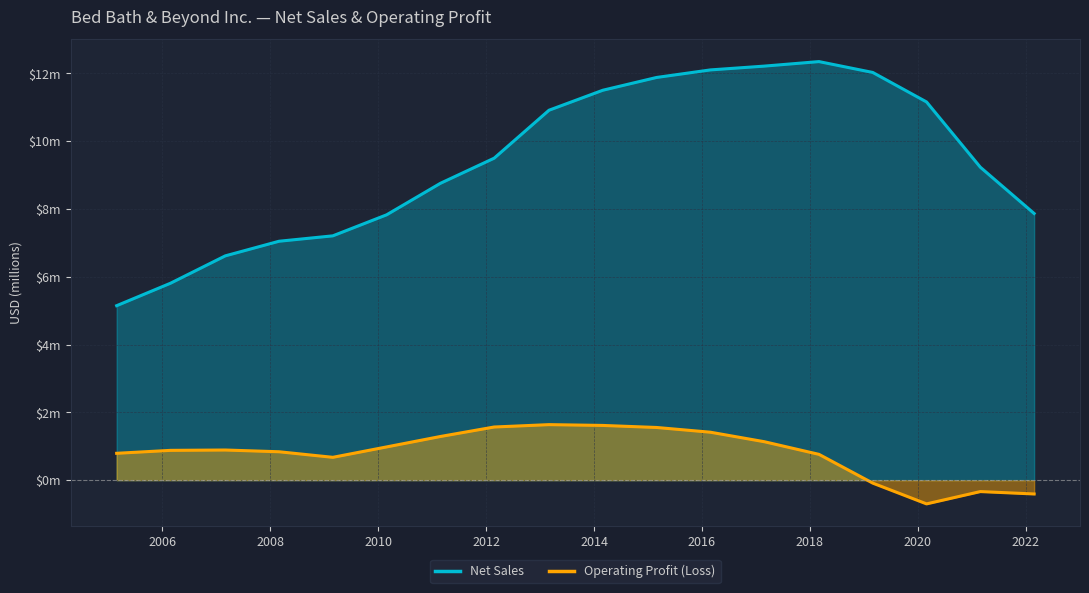

What is the label of the 3rd point from the right?

2020-02-29